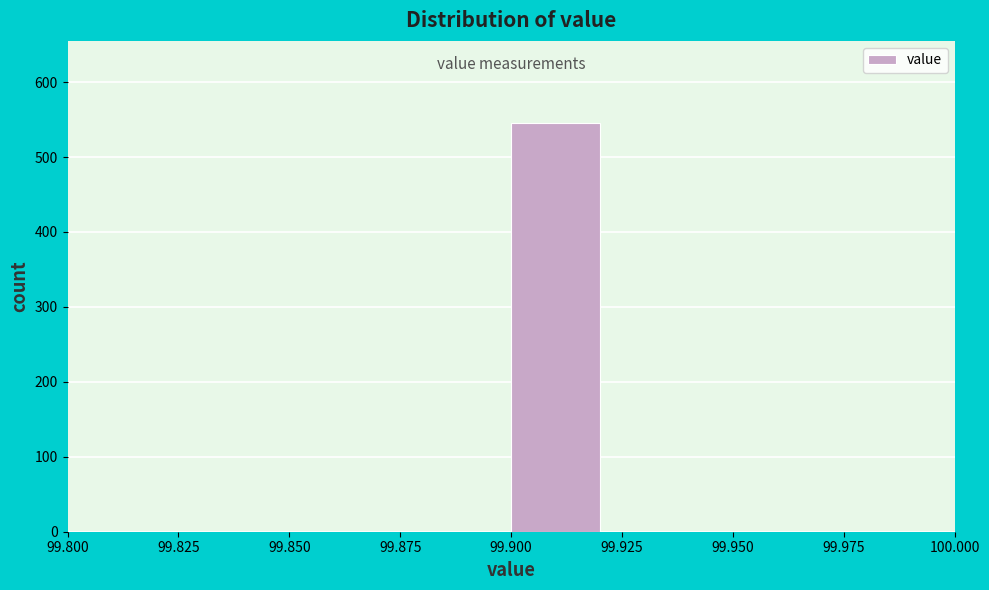

Reading left to right, transcribe this chart: for each bar, give the range it covers on the x-axis and its height. The values are not printed on the chart, so give them approximately, as read against the axis.

99.80 to 99.82: 0
99.82 to 99.84: 0
99.84 to 99.86: 0
99.86 to 99.88: 0
99.88 to 99.90: 0
99.90 to 99.92: 550
99.92 to 99.94: 0
99.94 to 99.96: 0
99.96 to 99.98: 0
99.98 to 100.00: 0